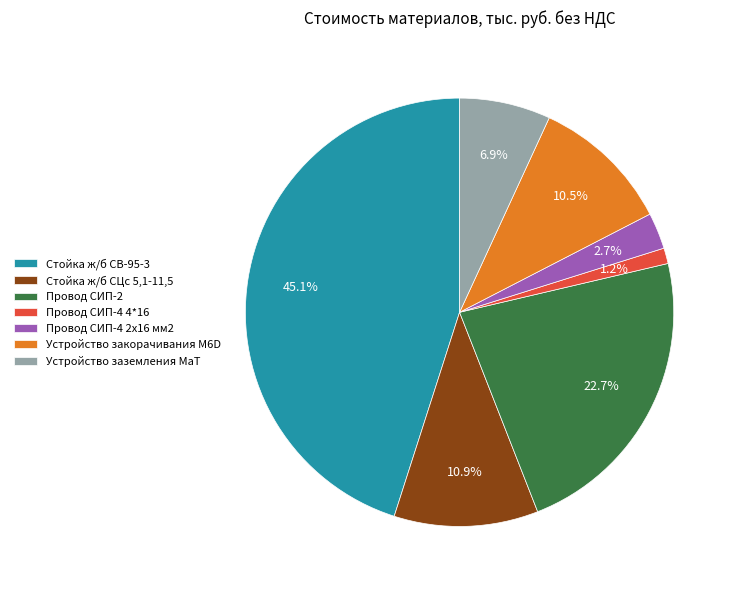

How much of the chart is everything except Стойка ж/б СЦс 5,1-11,5?

89.1%